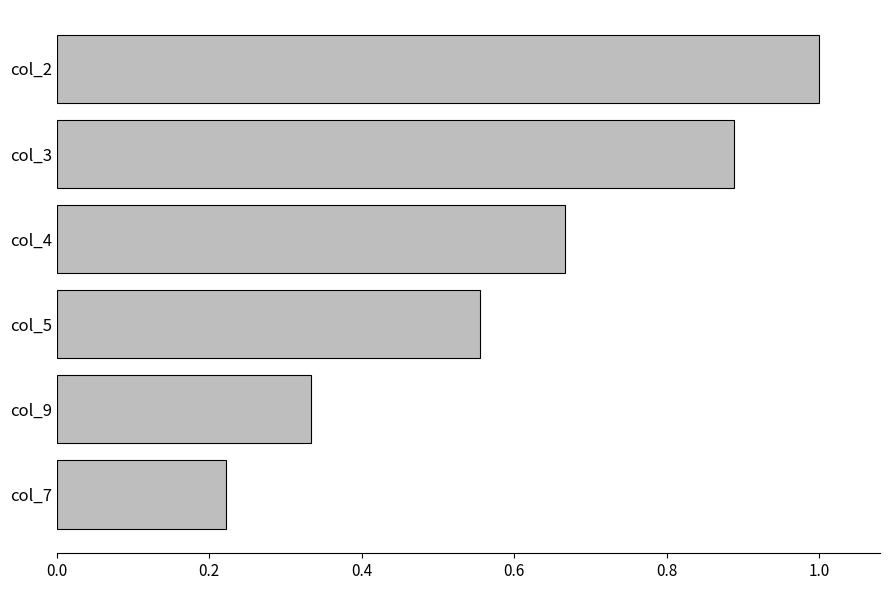

Which has a higher value, col_4 or col_7?

col_4